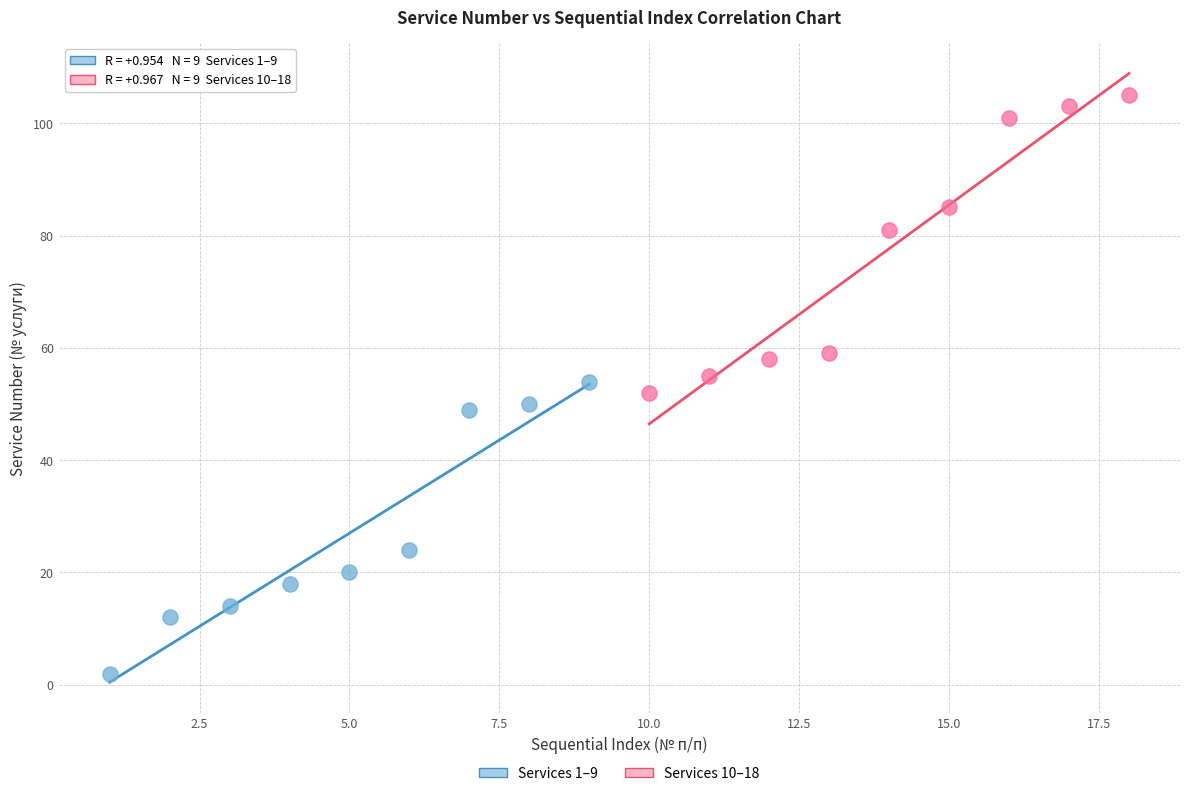

What are all the series names shown in the legend?

Services 1–9, Services 10–18